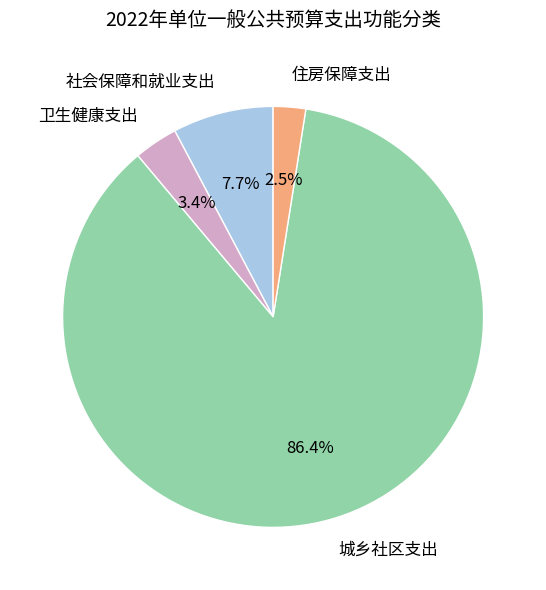

Is the sum of 卫生健康支出 and 城乡社区支出 greater than half?

Yes